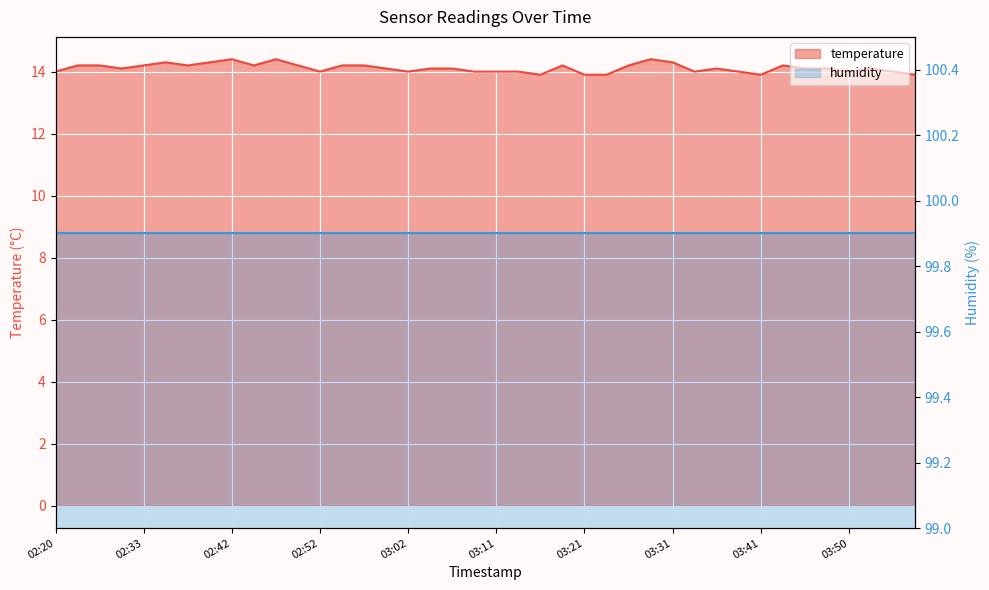

Rank the categories by value from lowest to highest.

03:16, 03:21, 03:24, 03:41, 03:58, 02:20, 02:52, 03:02, 03:09, 03:11, 03:14, 03:33, 03:38, 03:50, 03:55, 02:30, 02:59, 03:04, 03:07, 03:36, 03:46, 03:48, 03:53, 02:22, 02:27, 02:33, 02:37, 02:45, 02:50, 02:55, 02:57, 03:19, 03:26, 03:43, 02:35, 02:40, 03:31, 02:42, 02:47, 03:29